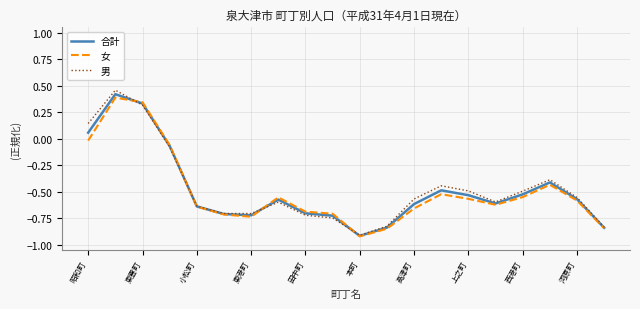

Which series has the widest spread of values?

男